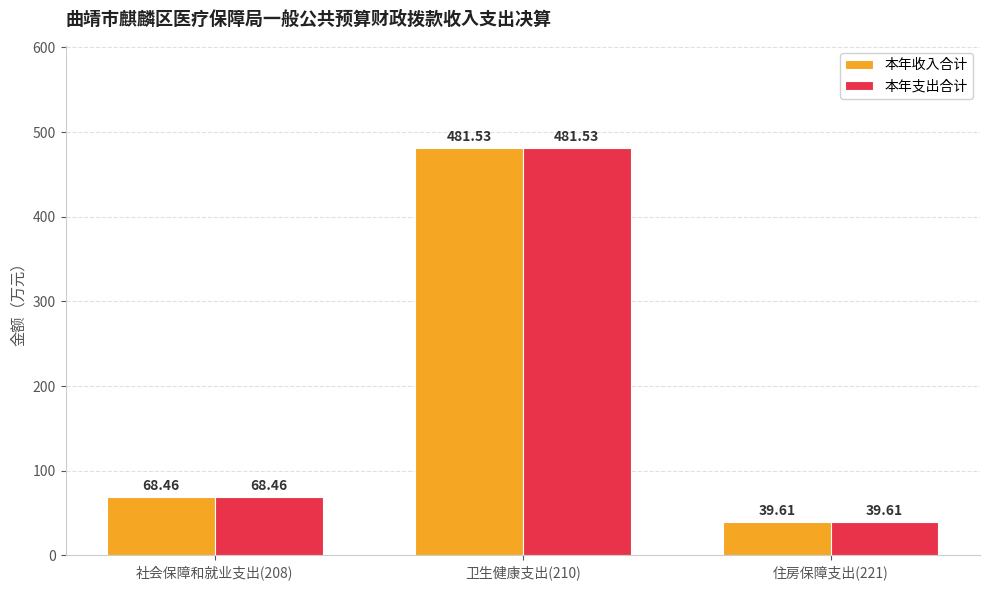

Where is 本年收入合计 nearest to the value 260?

社会保障和就业支出(208)